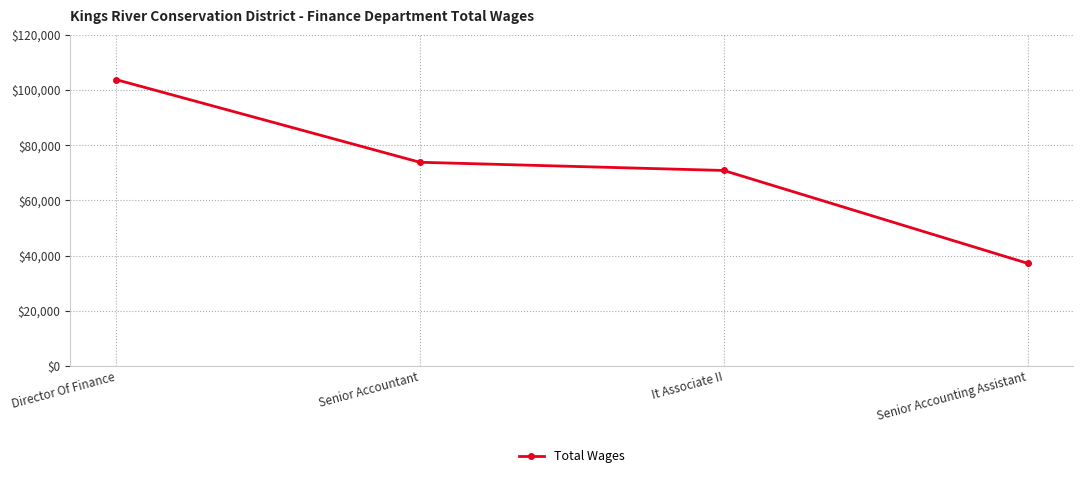

What is the difference between the values at Director Of Finance and Senior Accounting Assistant?

66574